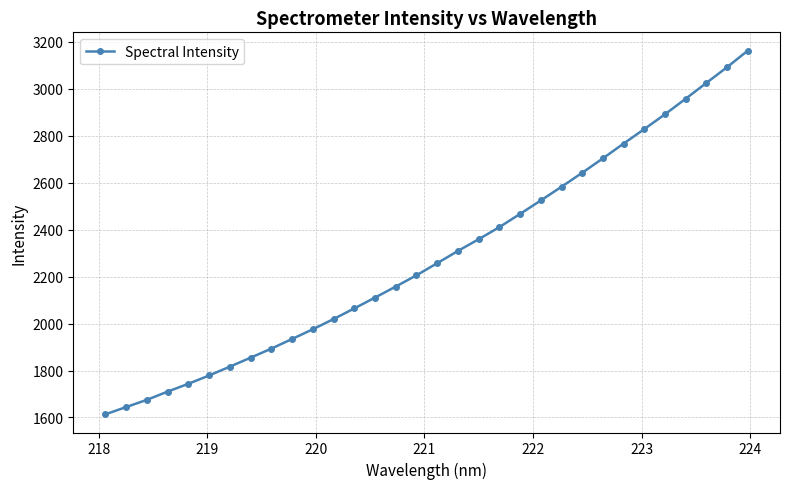

What is the difference between the maximum and minimum values?

1550.0